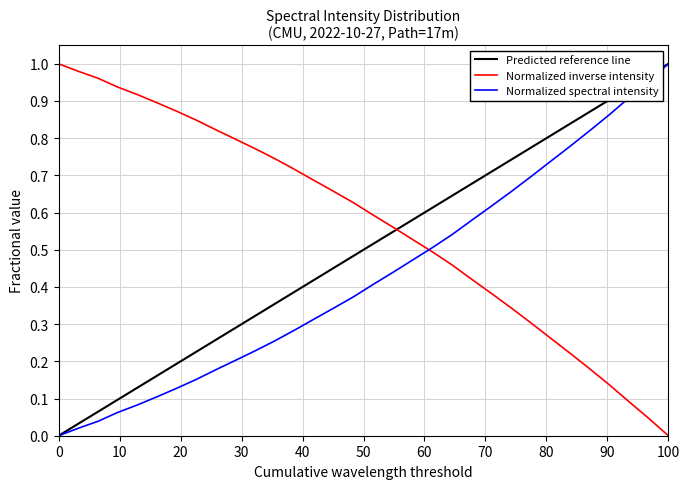

True or false: Normalized spectral intensity and Normalized inverse intensity intersect in this chart.

True